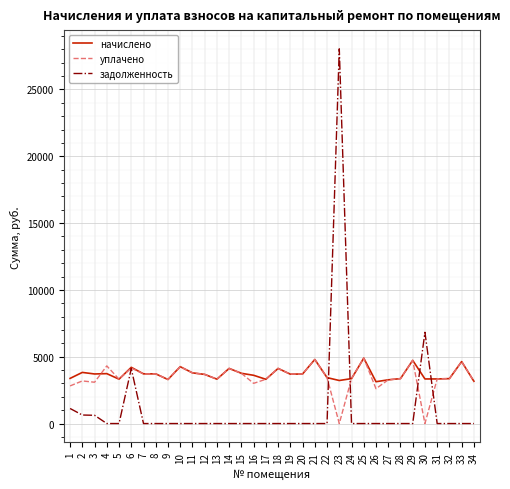

Which series has the widest spread of values?

задолженность